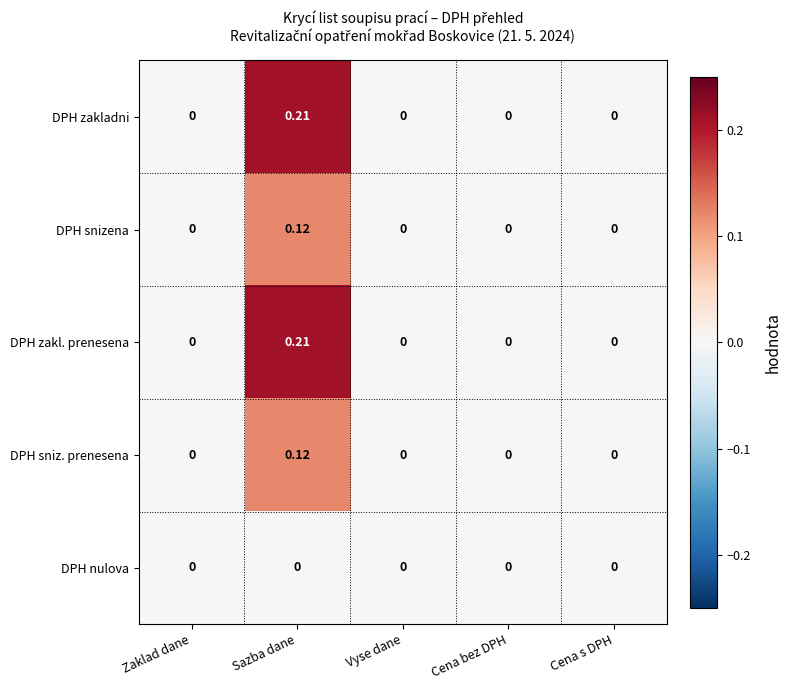

At which category is the sum across all series the highest?

Sazba dane